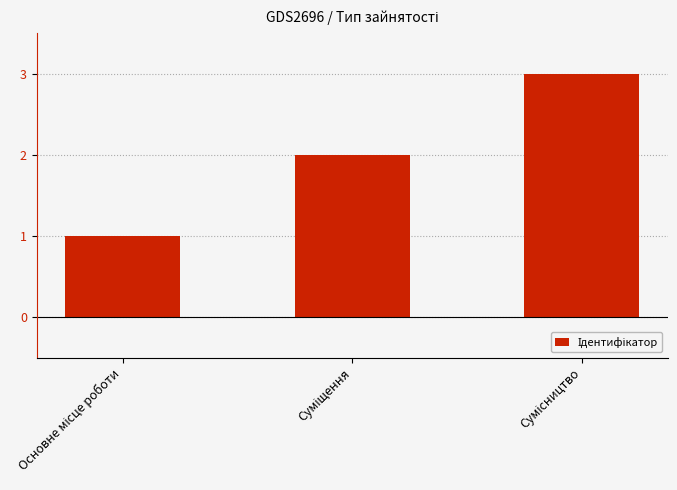

How many values are below 2?

1